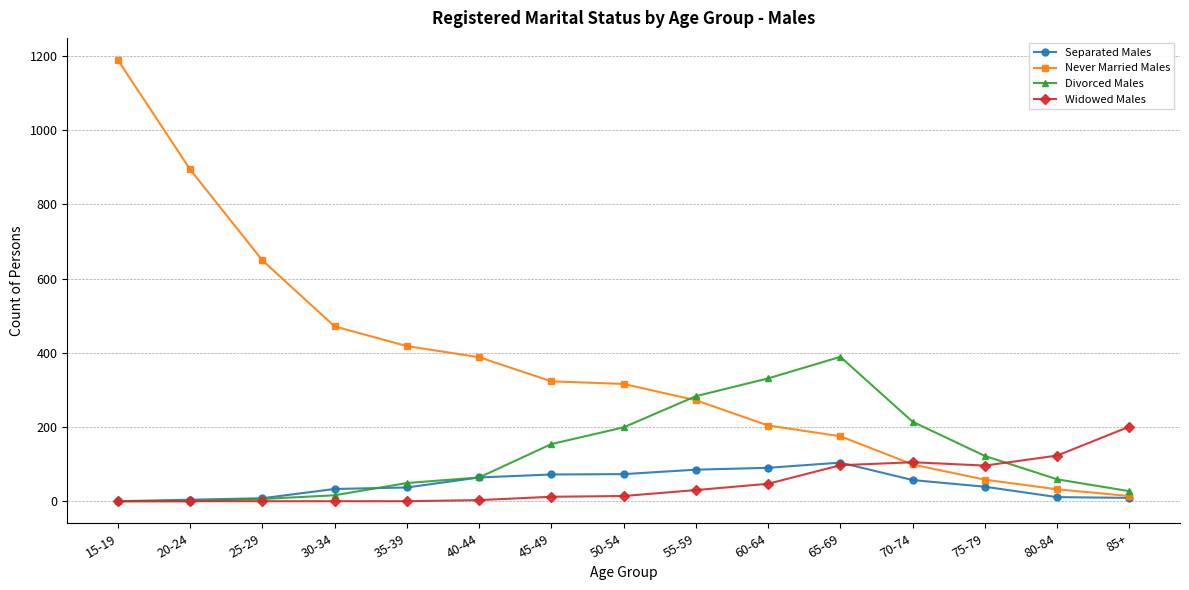

What is the label of the 1st point from the left?

15-19